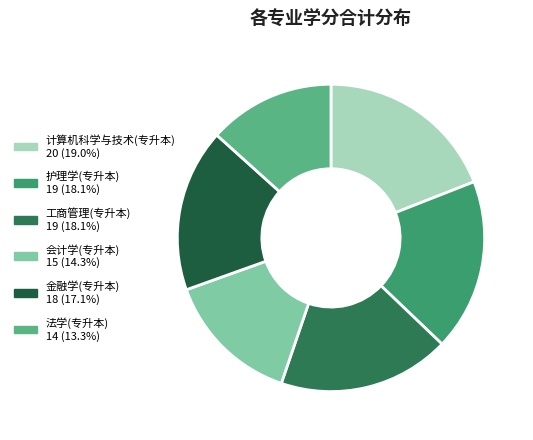

Does any single category account for the majority?

No